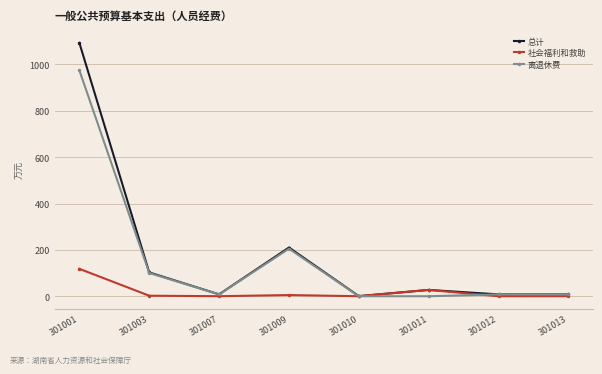

Is the value of 离退休费 at 301012 greater than the value of 总计 at 301003?

No